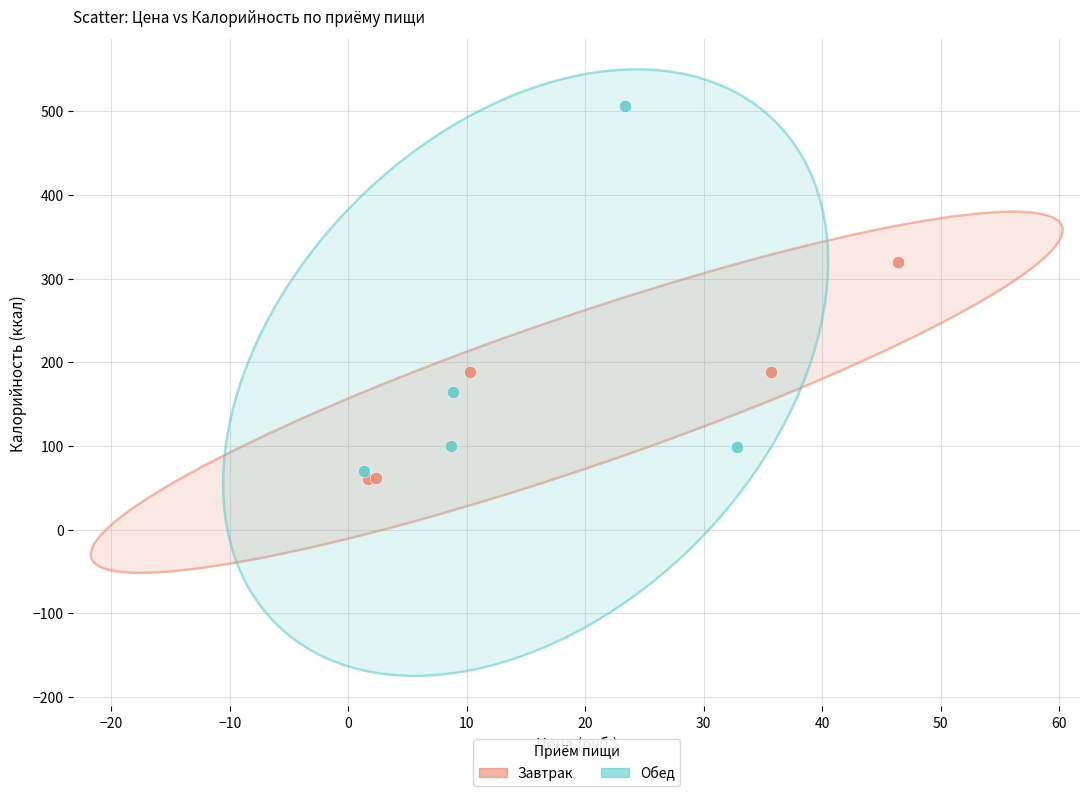

What are all the series names shown in the legend?

Завтрак, Обед